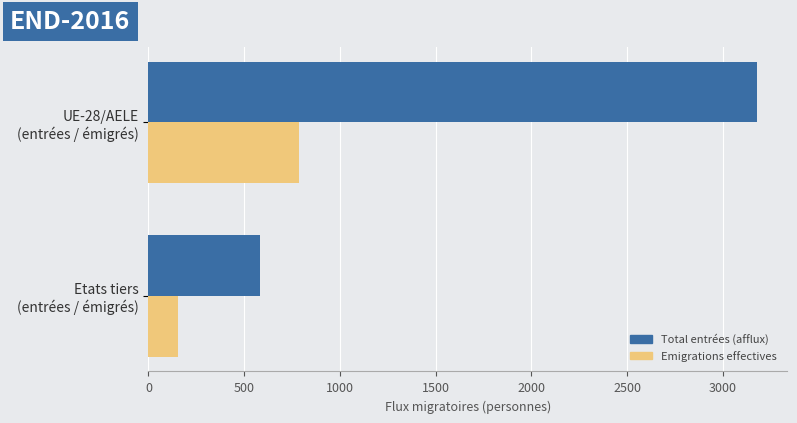

List the series in order of their peak value, lowest first.

Emigrations effectives, Total entrées (afflux)